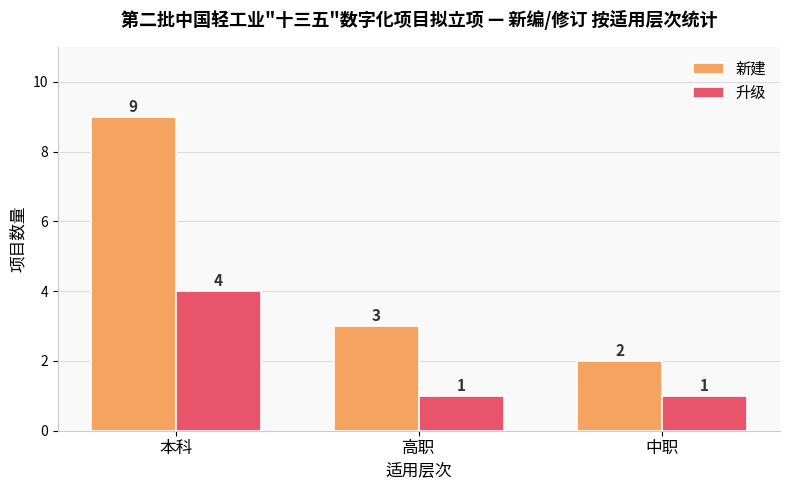

The value of 新建 at 中职 is 1. True or false?

False